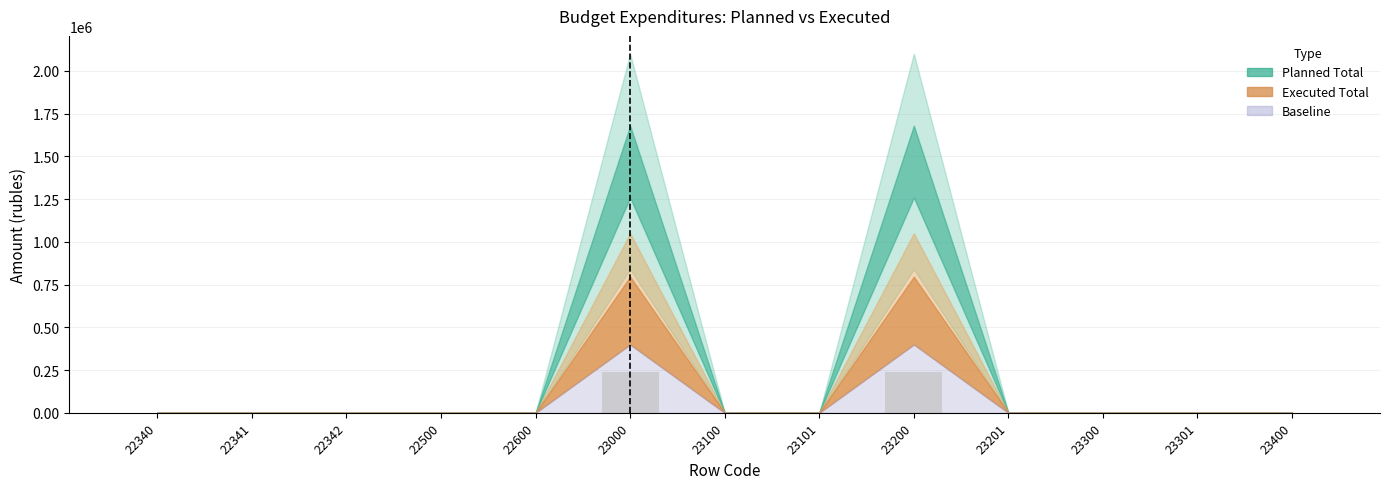

Is it true that the value at 22600 is -150494.4?

False